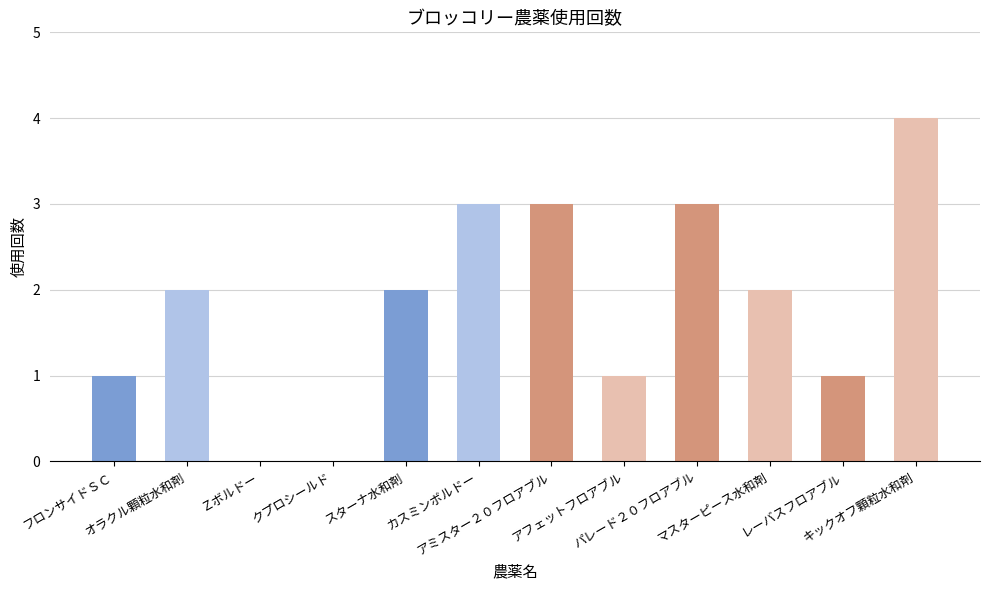

How many data points does each series have?

12